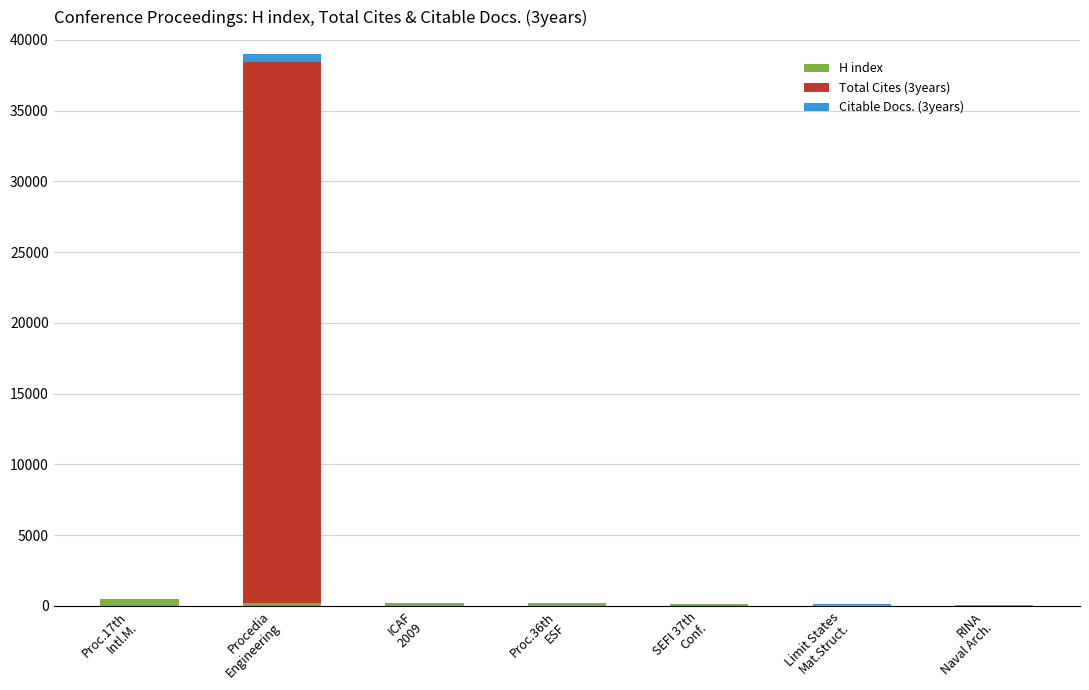

What is the sum of all H index values?

1401